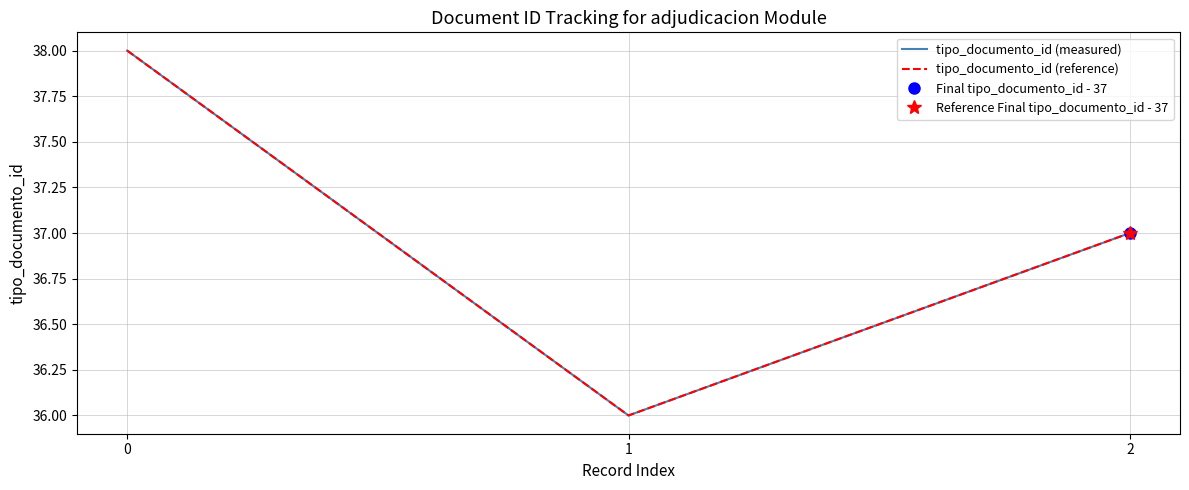

Does the chart have visible grid lines?

Yes